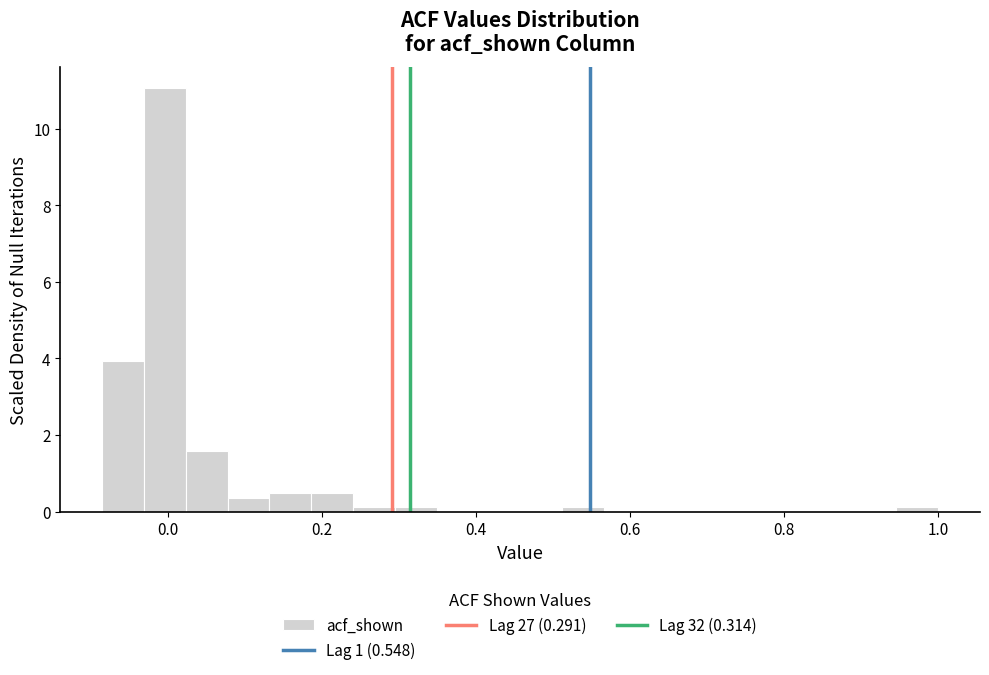

Around what value on the x-axis is the tallest bar? Give the approximate position of its centre, as read against the axis.

0.00